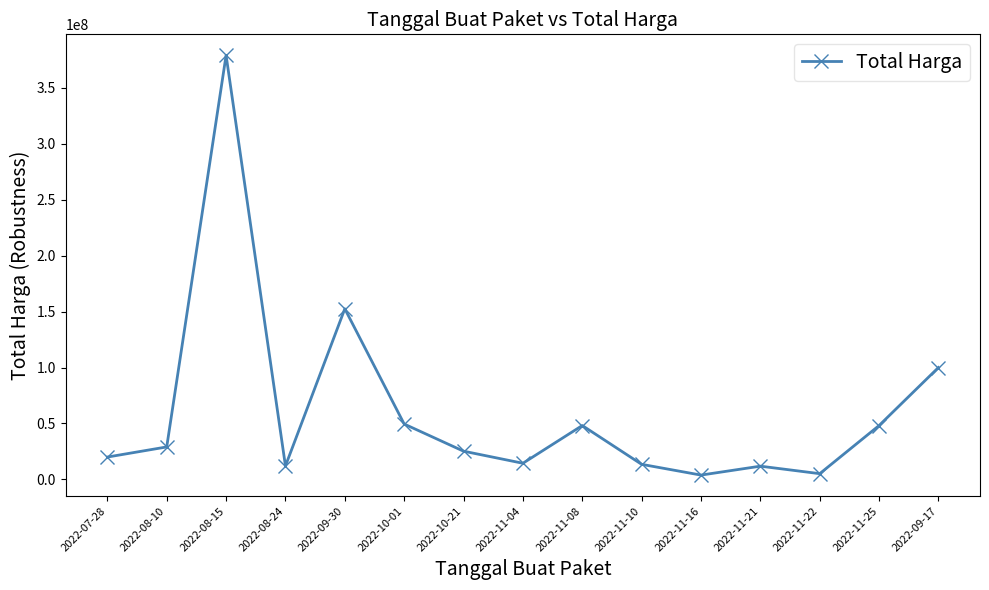

True or false: there are more than 2 points higher than both neighbors.

True